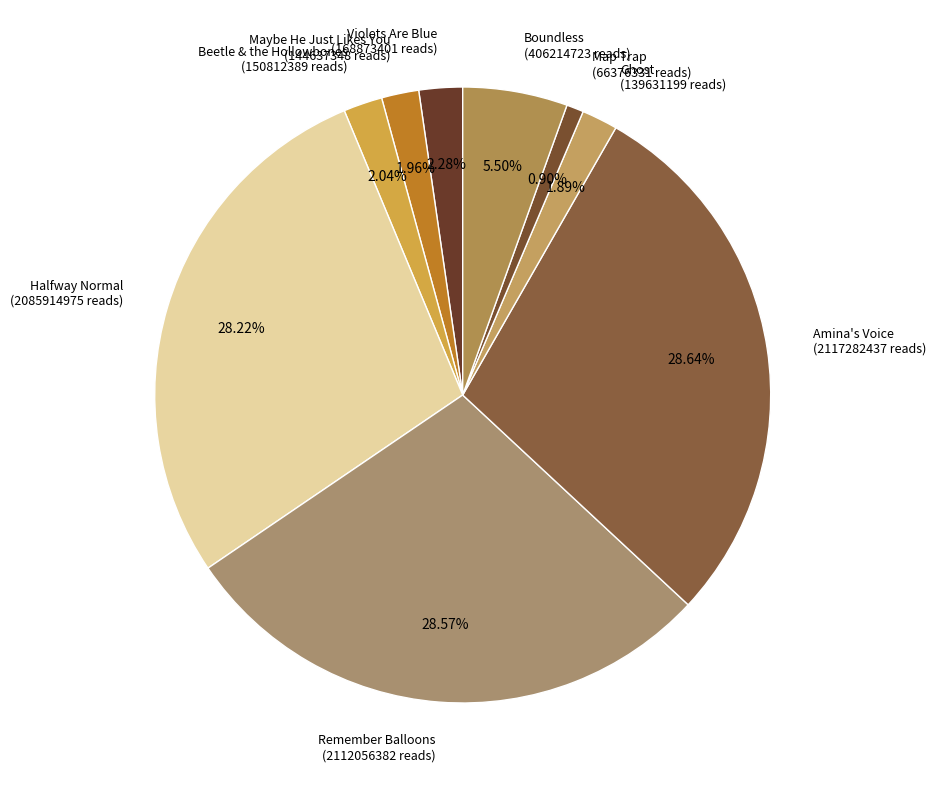

What is the ratio of the value at Ghost (139631199 reads) to the value at Beetle & the Hollowbones (150812389 reads)?

0.9